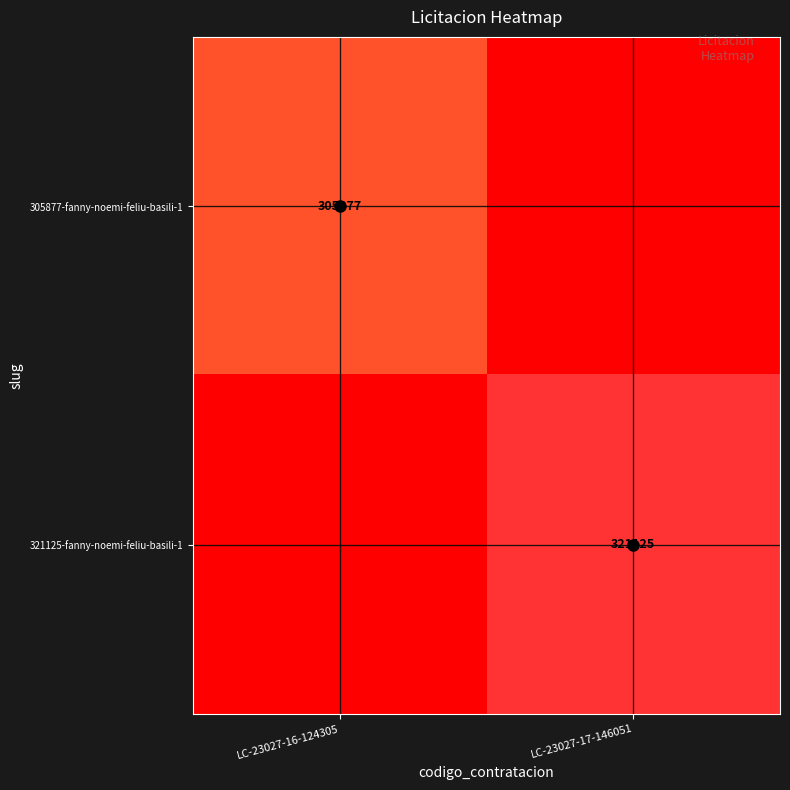

True or false: 321125-fanny-noemi-feliu-basili-1 has a value of 450183 at LC-23027-17-146051.

False